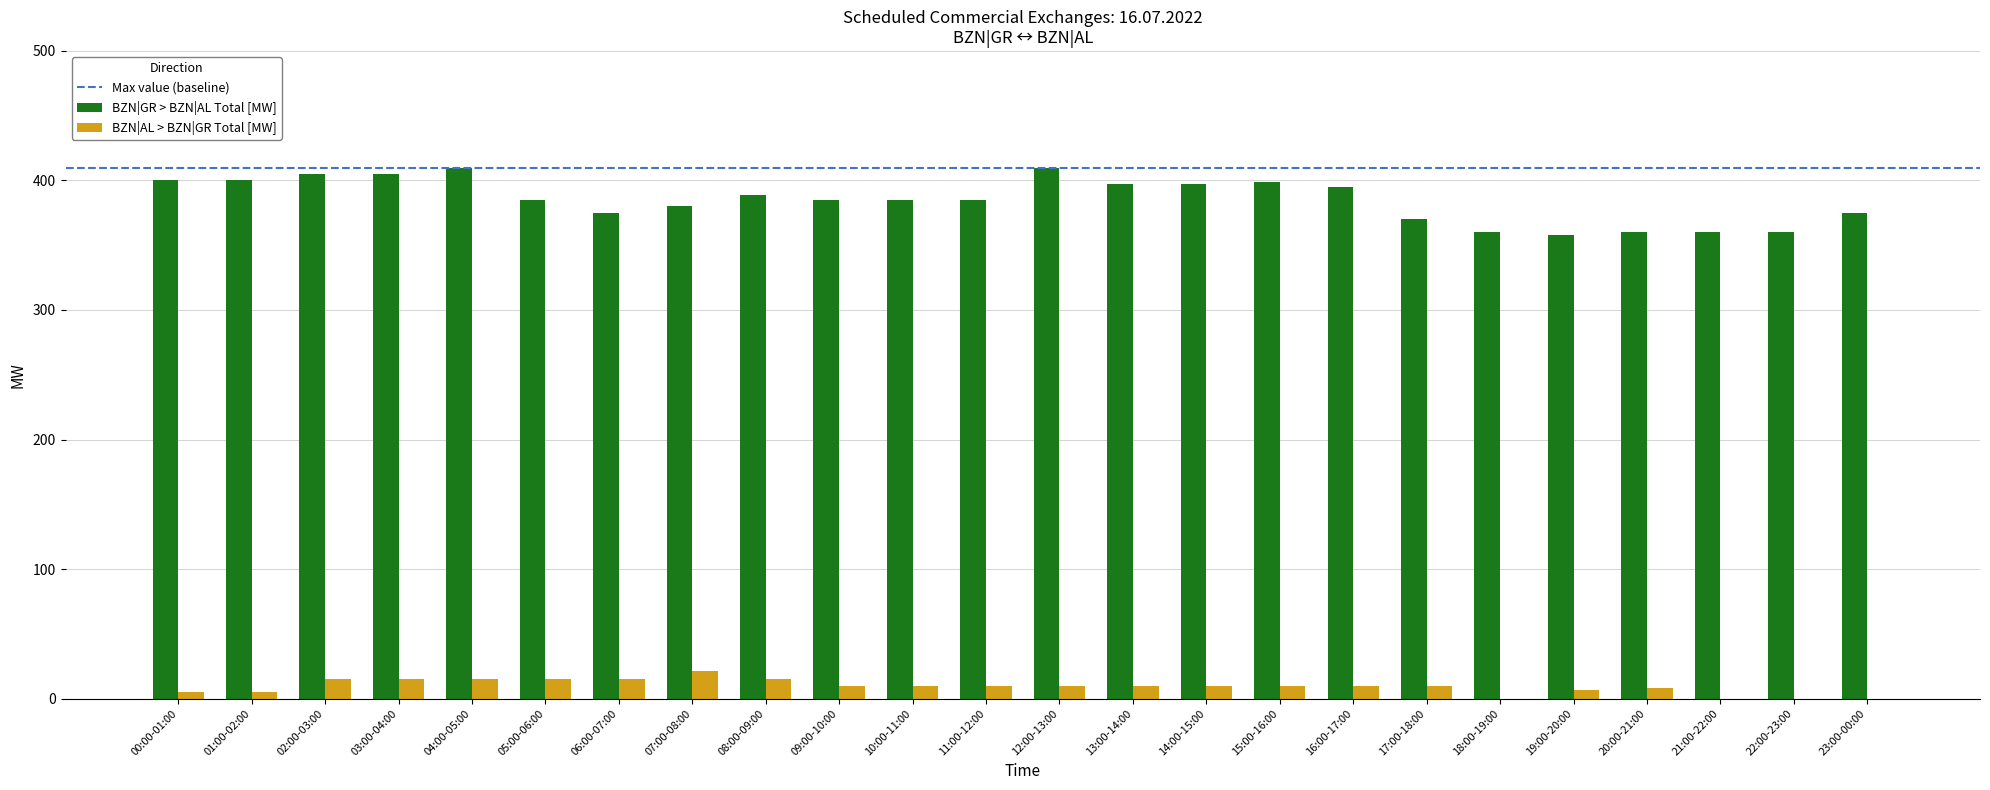

The BZN|GR > BZN|AL Total [MW] series shows 121 at 20:00-21:00. True or false?

False